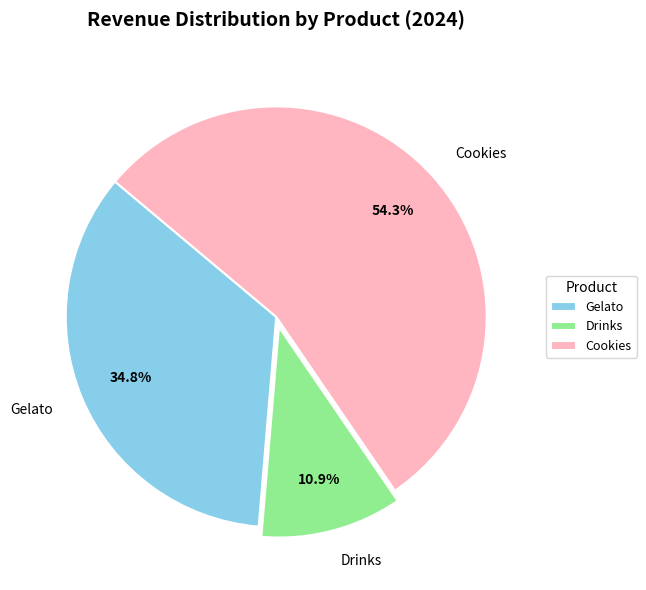

Rank the categories by value from lowest to highest.

Drinks, Gelato, Cookies